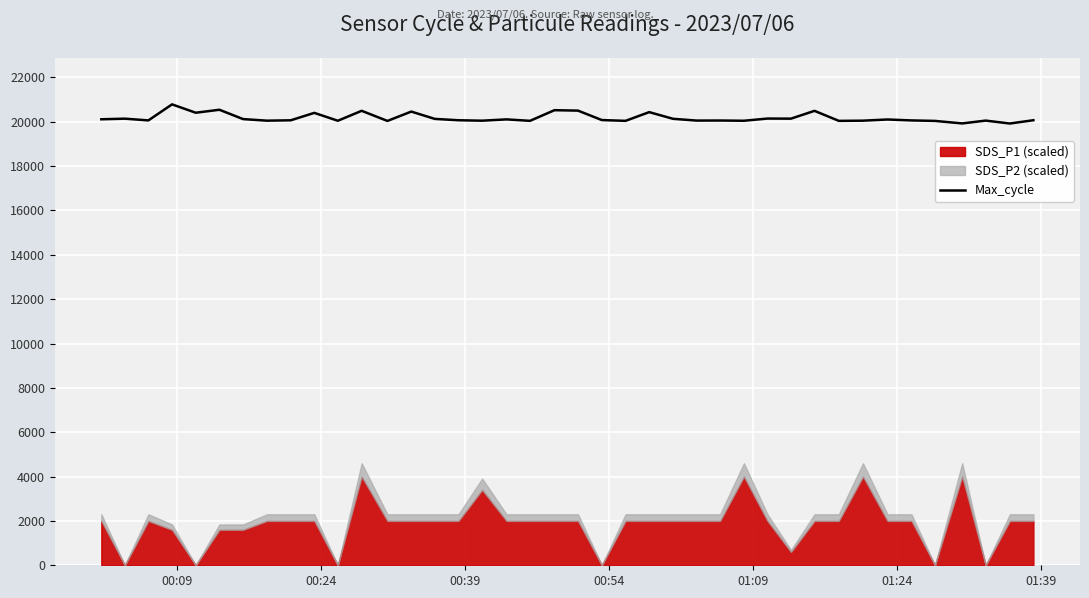

What is the highest value of the Max_cycle series?

20783